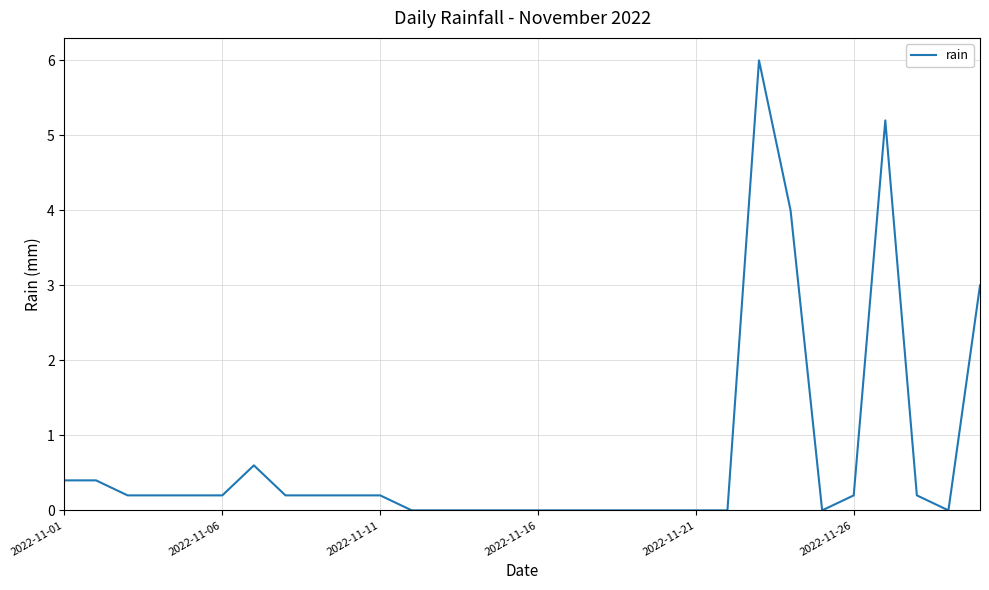

How many categories are shown in the chart?

30